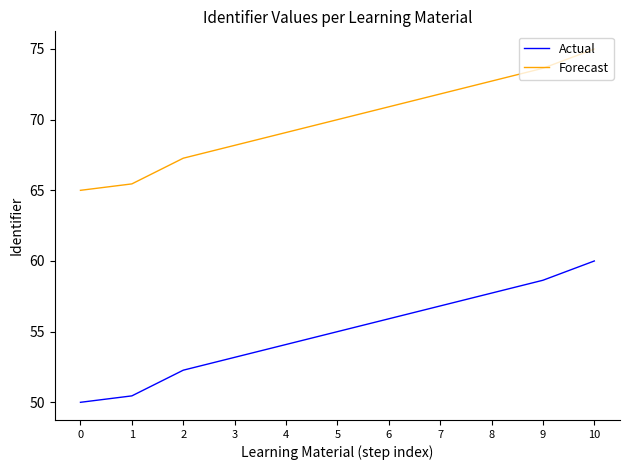

List the labels in order of Actual value, smallest first.

0, 1, 2, 3, 4, 5, 6, 7, 8, 9, 10